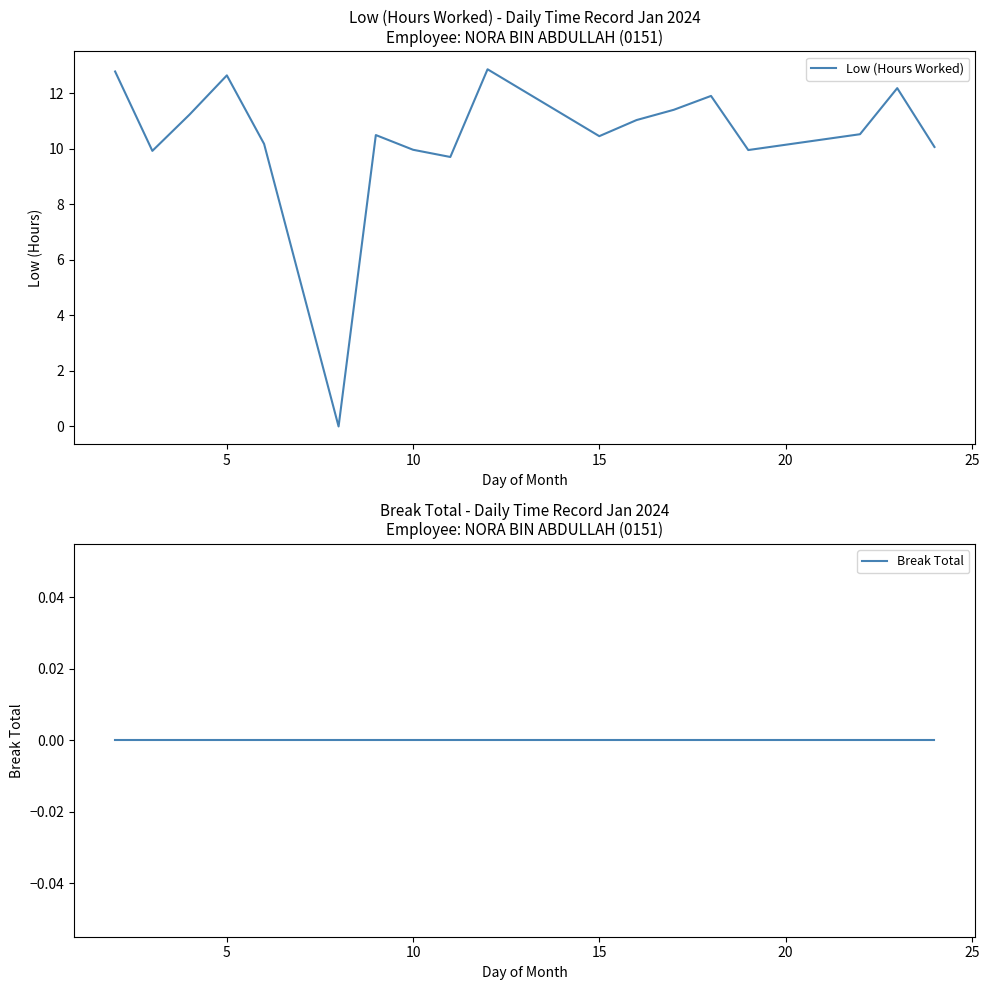

What are all the series names shown in the legend?

Low (Hours Worked), Break Total